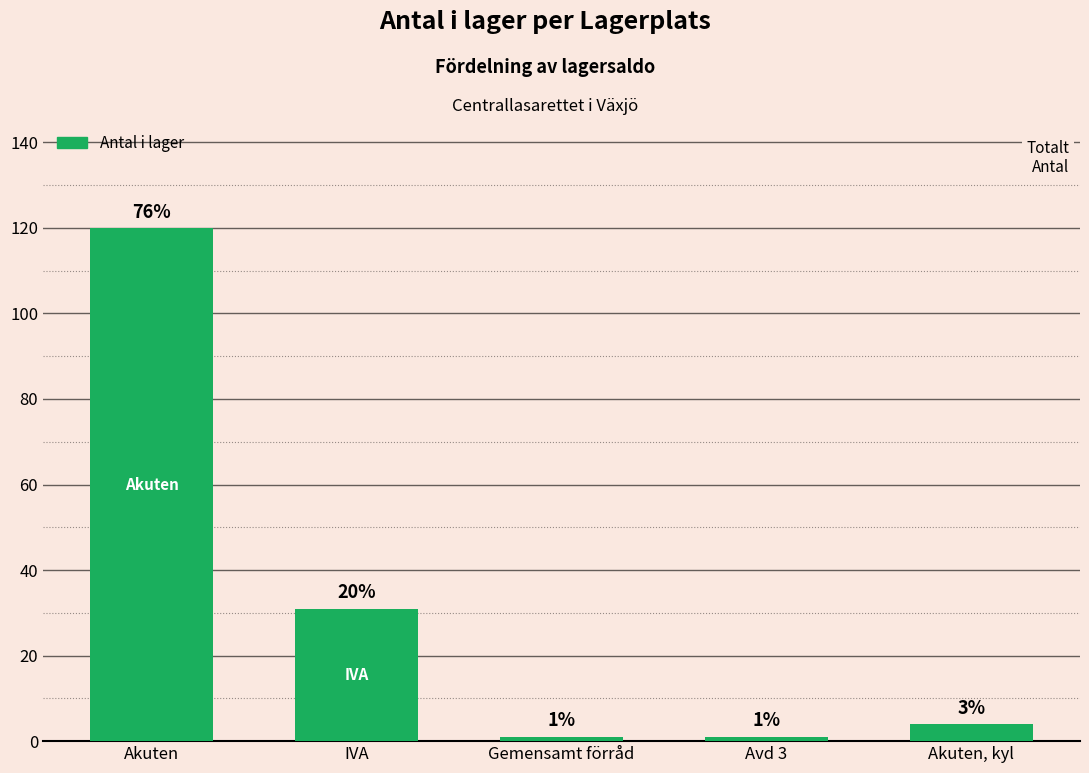

Are the bars horizontal?

No